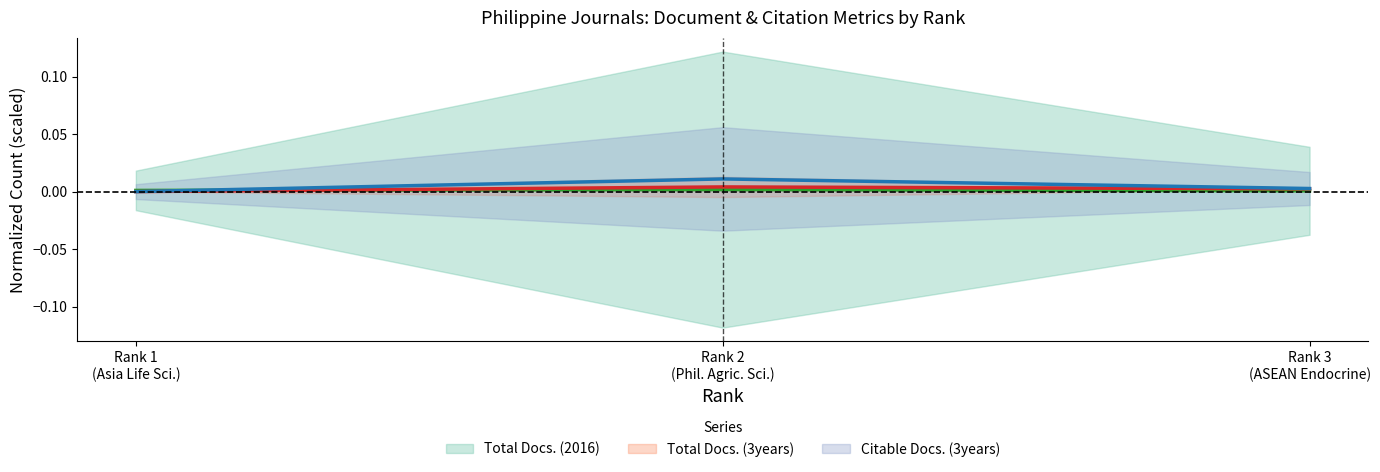

How many values in Total Refs. are above zero?

2